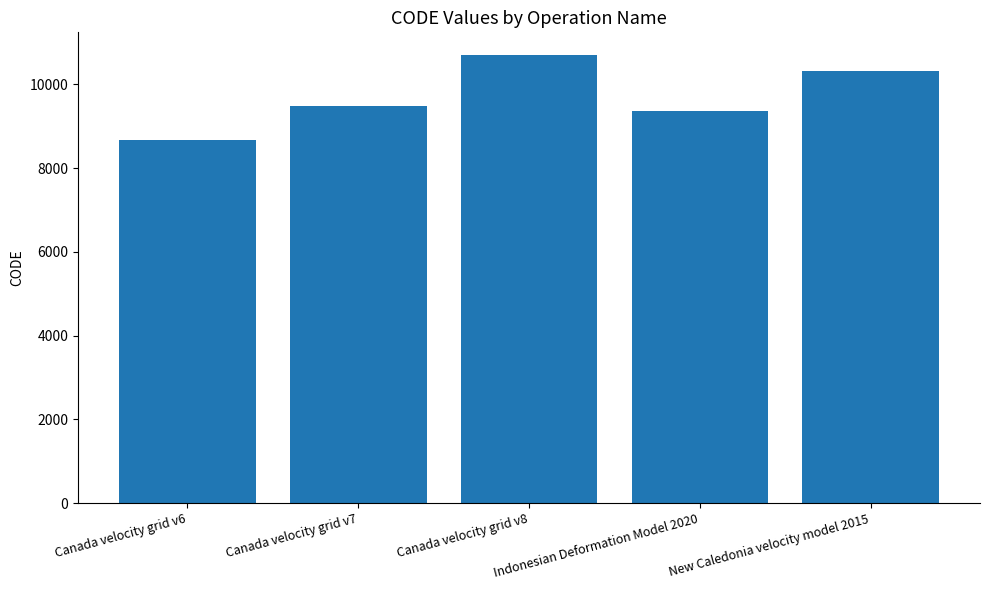

List the labels in order of value, smallest first.

Canada velocity grid v6, Indonesian Deformation Model 2020, Canada velocity grid v7, New Caledonia velocity model 2015, Canada velocity grid v8